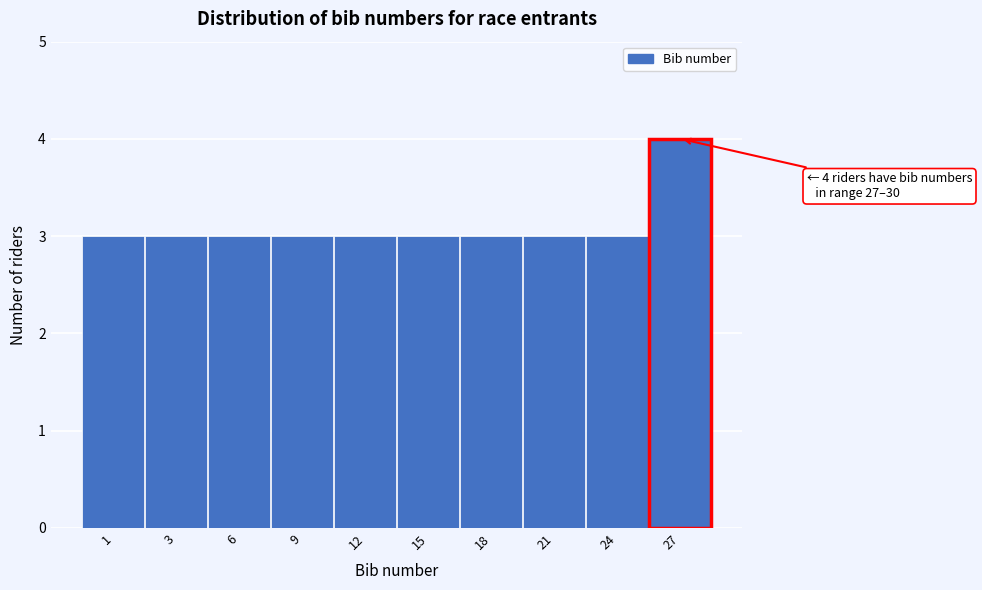

Reading left to right, transcribe all the data shown in this chart.

1=3	3=3	6=3	9=3	12=3	15=3	18=3	21=3	24=3	27=4